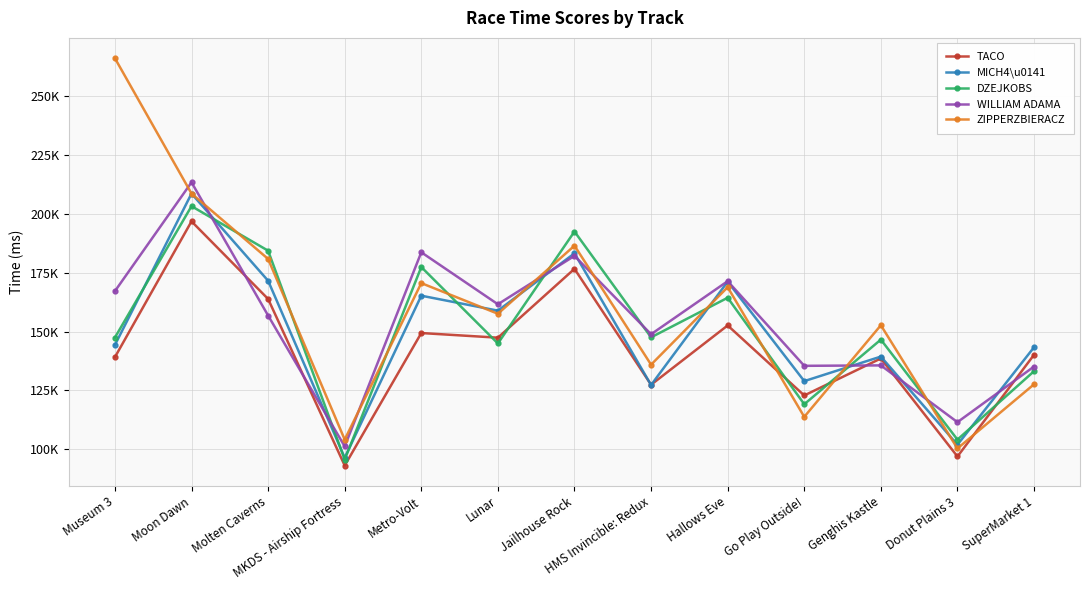

At which category is the sum across all series the highest?

Moon Dawn